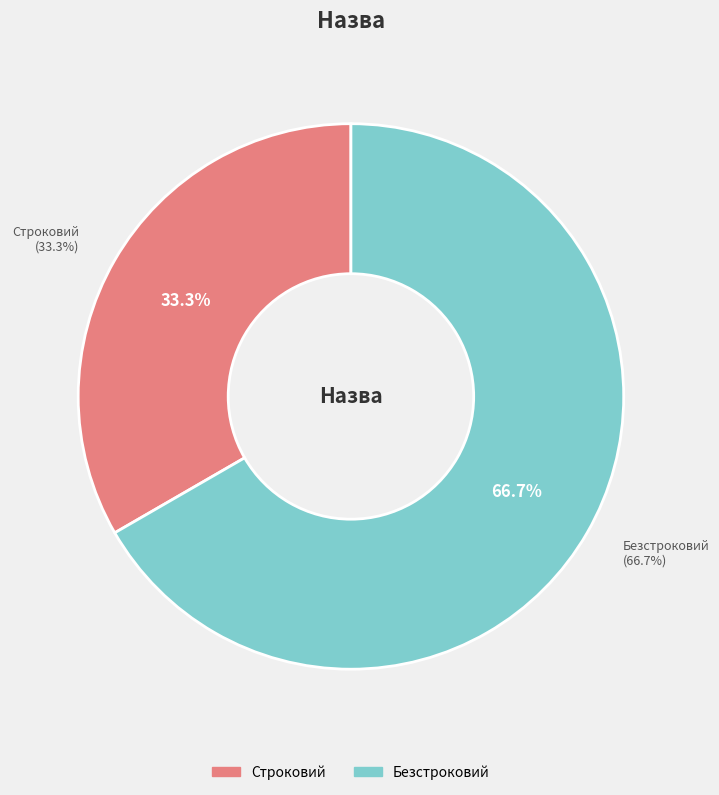

What percentage do Строковий and Безстроковий together represent?

100.0%